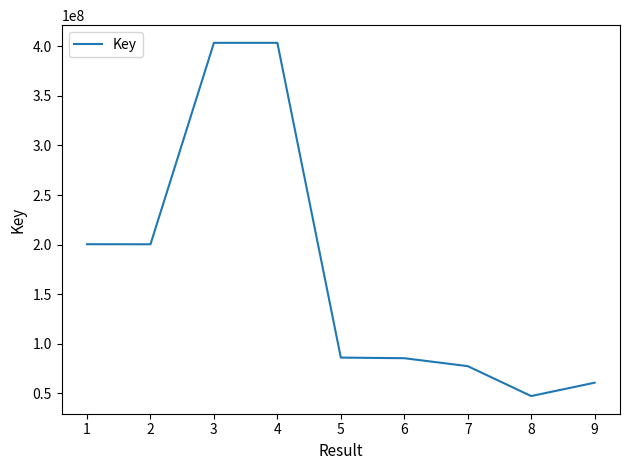

Is it true that the value at 4 is 403467016?

True